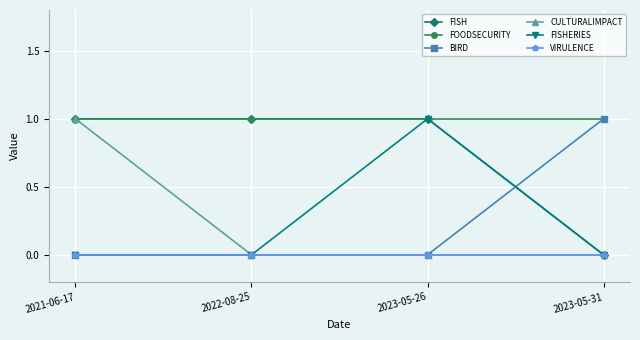

What is the difference between the maximum and minimum values in the FISH series?

1